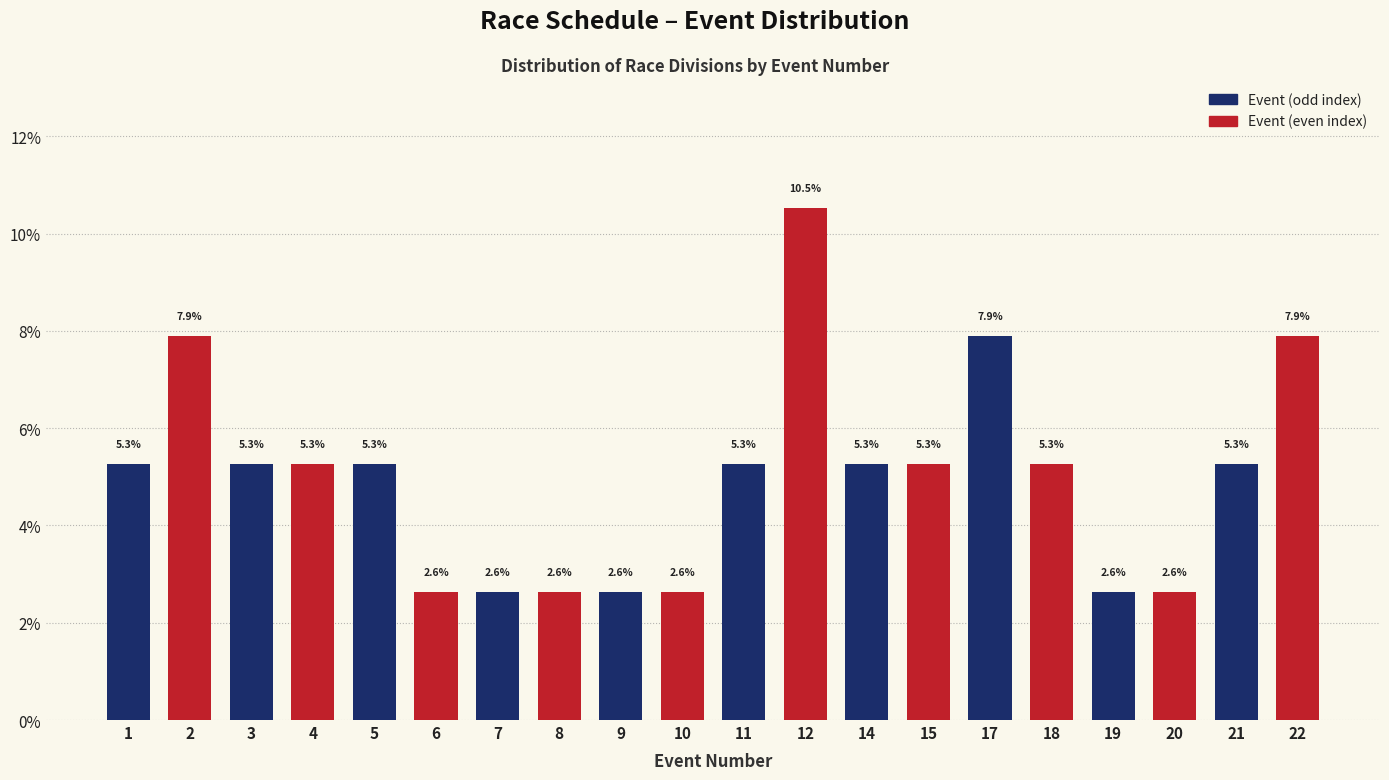

Reading right to left, what are all the values shown in this chart?

7.9	5.3	2.6	2.6	5.3	7.9	5.3	5.3	10.5	5.3	2.6	2.6	2.6	2.6	2.6	5.3	5.3	5.3	7.9	5.3